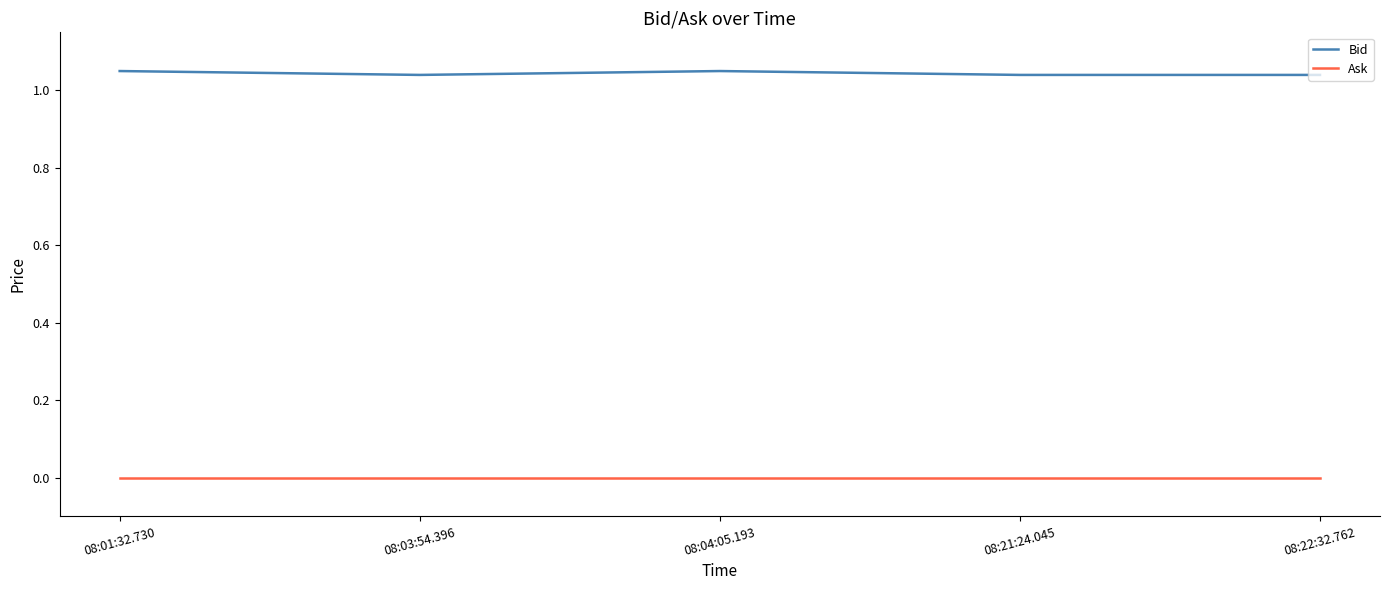

Which series has the largest range (max minus min)?

Bid